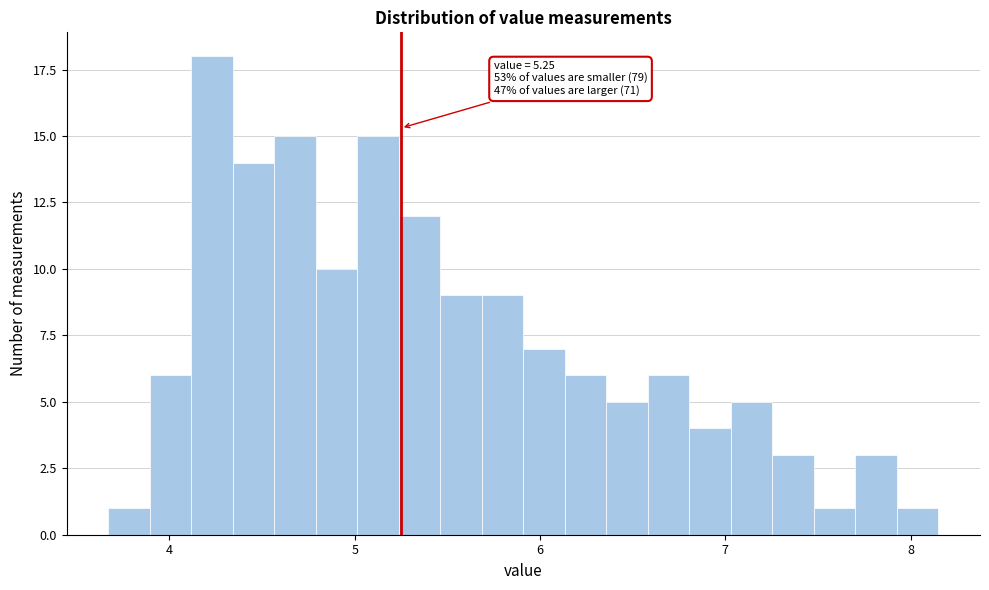

Around what value on the x-axis is the tallest bar? Give the approximate position of its centre, as read against the axis.

4.2